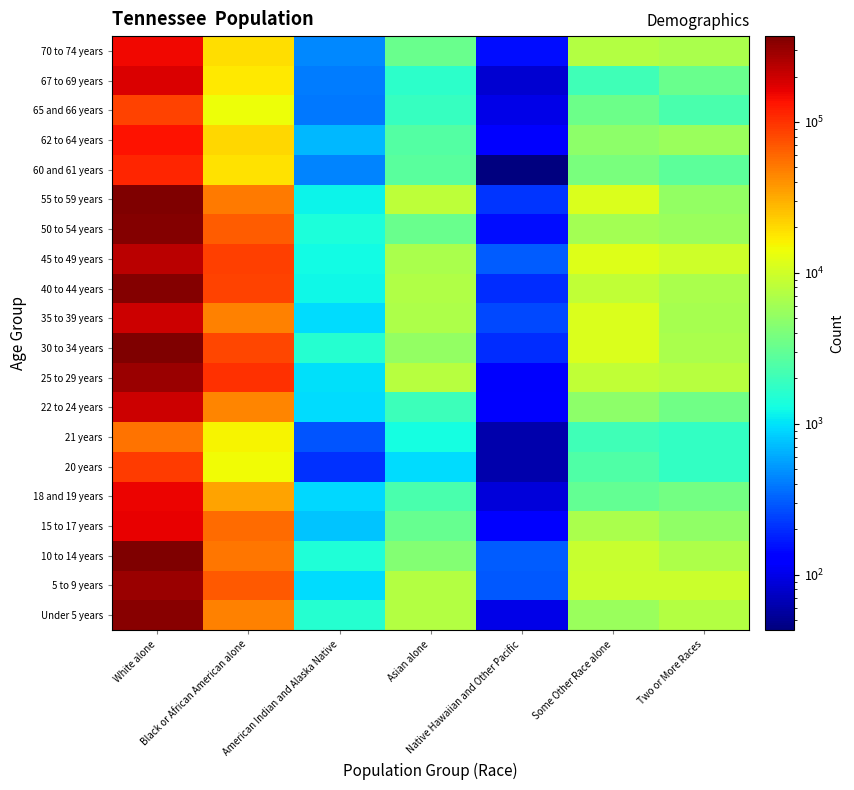

Reading left to right, list all the values displayed in this chart.

Under 5 years: White alone=345208.0	Black or African American alone=46746.6	American Indian and Alaska Native=1574.1	Asian alone=7517.9	Native Hawaiian and Other Pacific=97.1	Some Other Race alone=5558.6	Two or More Races=7340.5
5 to 9 years: White alone=289352.6	Black or African American alone=68326.7	American Indian and Alaska Native=966.3	Asian alone=7489.6	Native Hawaiian and Other Pacific=291.7	Some Other Race alone=9402.7	Two or More Races=9561.4
10 to 14 years: White alone=370496.2	Black or African American alone=51805.8	American Indian and Alaska Native=1465.9	Asian alone=4290.7	Native Hawaiian and Other Pacific=303.8	Some Other Race alone=9230.9	Two or More Races=6859.5
15 to 17 years: White alone=158648.3	Black or African American alone=58537.6	American Indian and Alaska Native=772.4	Asian alone=3221.1	Native Hawaiian and Other Pacific=131.9	Some Other Race alone=6668.5	Two or More Races=4944.8
18 and 19 years: White alone=156995.9	Black or African American alone=33888.1	American Indian and Alaska Native=932.1	Asian alone=2274.0	Native Hawaiian and Other Pacific=87.5	Some Other Race alone=3045.4	Two or More Races=3699.4
20 years: White alone=92800.6	Black or African American alone=14382.4	American Indian and Alaska Native=210.6	Asian alone=967.2	Native Hawaiian and Other Pacific=61.3	Some Other Race alone=2445.1	Two or More Races=1801.9
21 years: White alone=53604.4	Black or African American alone=15389.7	American Indian and Alaska Native=281.6	Asian alone=1323.1	Native Hawaiian and Other Pacific=62.5	Some Other Race alone=2061.3	Two or More Races=1801.9
22 to 24 years: White alone=198229.4	Black or African American alone=45356.8	American Indian and Alaska Native=938.7	Asian alone=2027.2	Native Hawaiian and Other Pacific=130.0	Some Other Race alone=4812.8	Two or More Races=3510.2
25 to 29 years: White alone=297209.3	Black or African American alone=100799.2	American Indian and Alaska Native=974.1	Asian alone=7749.7	Native Hawaiian and Other Pacific=118.7	Some Other Race alone=8404.4	Two or More Races=7594.0
30 to 34 years: White alone=370552.4	Black or African American alone=82139.4	American Indian and Alaska Native=1584.8	Asian alone=5230.7	Native Hawaiian and Other Pacific=200.8	Some Other Race alone=11428.2	Two or More Races=6639.2
35 to 39 years: White alone=202815.2	Black or African American alone=46583.1	American Indian and Alaska Native=966.5	Asian alone=6999.1	Native Hawaiian and Other Pacific=253.5	Some Other Race alone=11438.8	Two or More Races=6402.2
40 to 44 years: White alone=349776.6	Black or African American alone=85187.7	American Indian and Alaska Native=1230.5	Asian alone=7037.9	Native Hawaiian and Other Pacific=198.0	Some Other Race alone=8581.1	Two or More Races=6608.2
45 to 49 years: White alone=232302.4	Black or African American alone=89189.6	American Indian and Alaska Native=1264.4	Asian alone=6740.8	Native Hawaiian and Other Pacific=306.7	Some Other Race alone=11847.8	Two or More Races=9713.2
50 to 54 years: White alone=345738.4	Black or African American alone=66812.8	American Indian and Alaska Native=1412.6	Asian alone=3261.2	Native Hawaiian and Other Pacific=149.2	Some Other Race alone=6197.8	Two or More Races=5580.5
55 to 59 years: White alone=360462.6	Black or African American alone=50359.3	American Indian and Alaska Native=1159.1	Asian alone=8292.2	Native Hawaiian and Other Pacific=212.7	Some Other Race alone=11336.7	Two or More Races=5178.9
60 and 61 years: White alone=112977.8	Black or African American alone=18492.2	American Indian and Alaska Native=439.3	Asian alone=2794.6	Native Hawaiian and Other Pacific=42.9	Some Other Race alone=3925.0	Two or More Races=2882.9
62 to 64 years: White alone=137340.1	Black or African American alone=20327.3	American Indian and Alaska Native=693.6	Asian alone=2606.1	Native Hawaiian and Other Pacific=132.3	Some Other Race alone=4851.8	Two or More Races=5530.5
65 and 66 years: White alone=86346.9	Black or African American alone=13847.7	American Indian and Alaska Native=398.2	Asian alone=1838.3	Native Hawaiian and Other Pacific=96.9	Some Other Race alone=3355.2	Two or More Races=2301.8
67 to 69 years: White alone=179232.6	Black or African American alone=17214.2	American Indian and Alaska Native=408.9	Asian alone=1667.1	Native Hawaiian and Other Pacific=81.4	Some Other Race alone=2108.7	Two or More Races=3314.3
70 to 74 years: White alone=149507.2	Black or African American alone=19227.2	American Indian and Alaska Native=452.5	Asian alone=3248.8	Native Hawaiian and Other Pacific=148.3	Some Other Race alone=7387.4	Two or More Races=6710.0